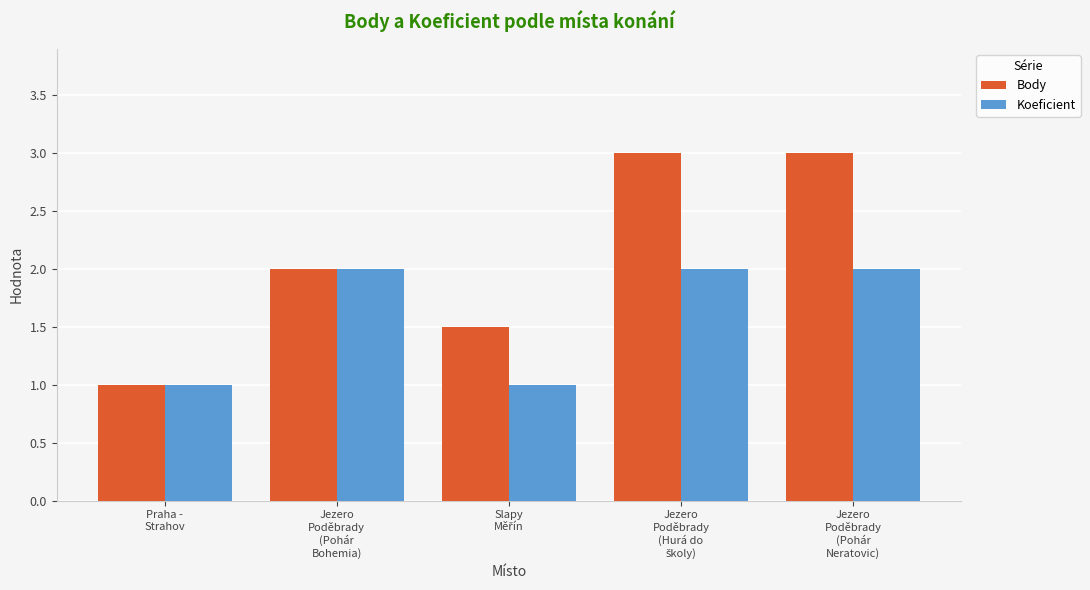

Are the bars horizontal?

No